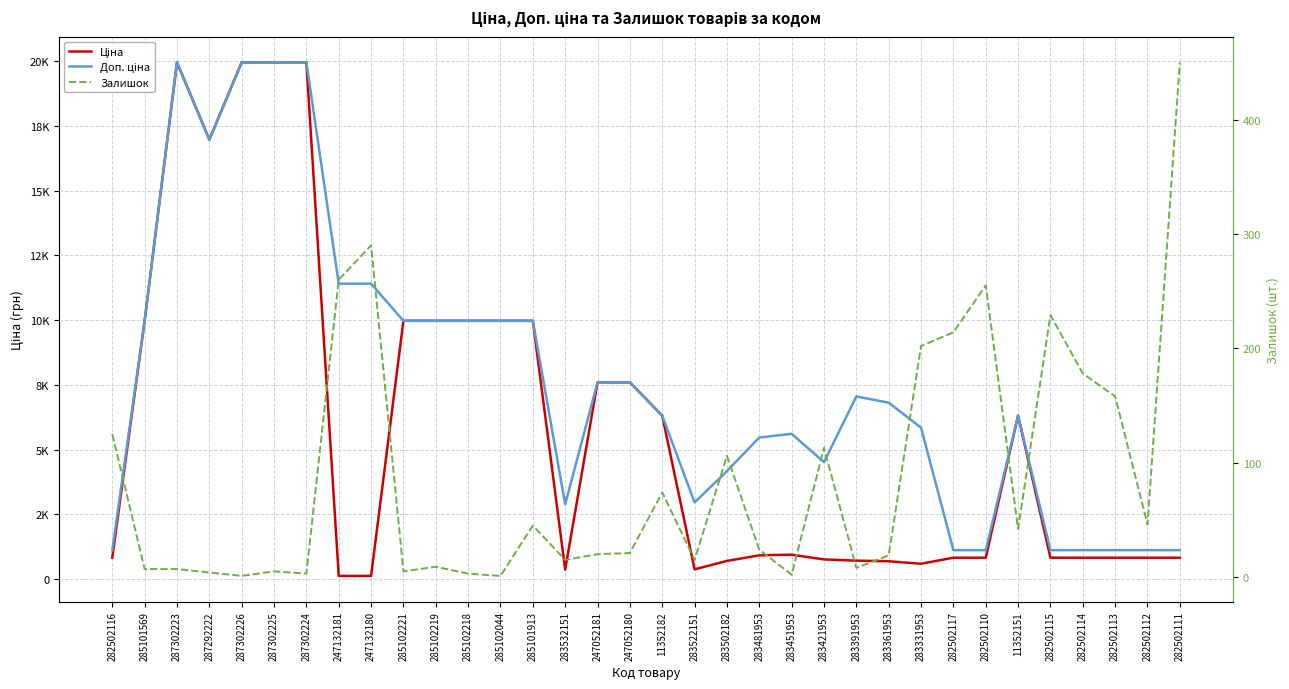

What is the highest value of the Залишок series?

450.0